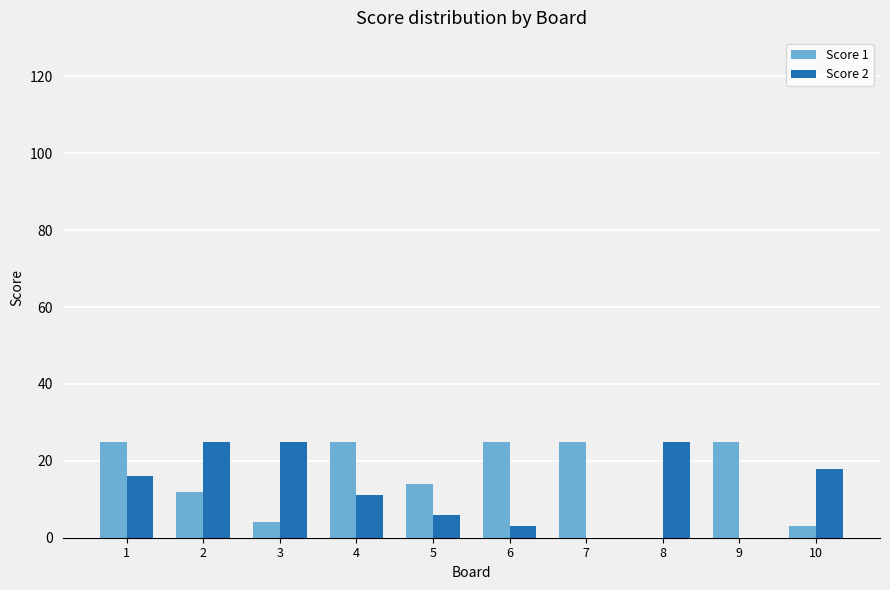

Is it true that Score 2 equals 10 at 8?

False